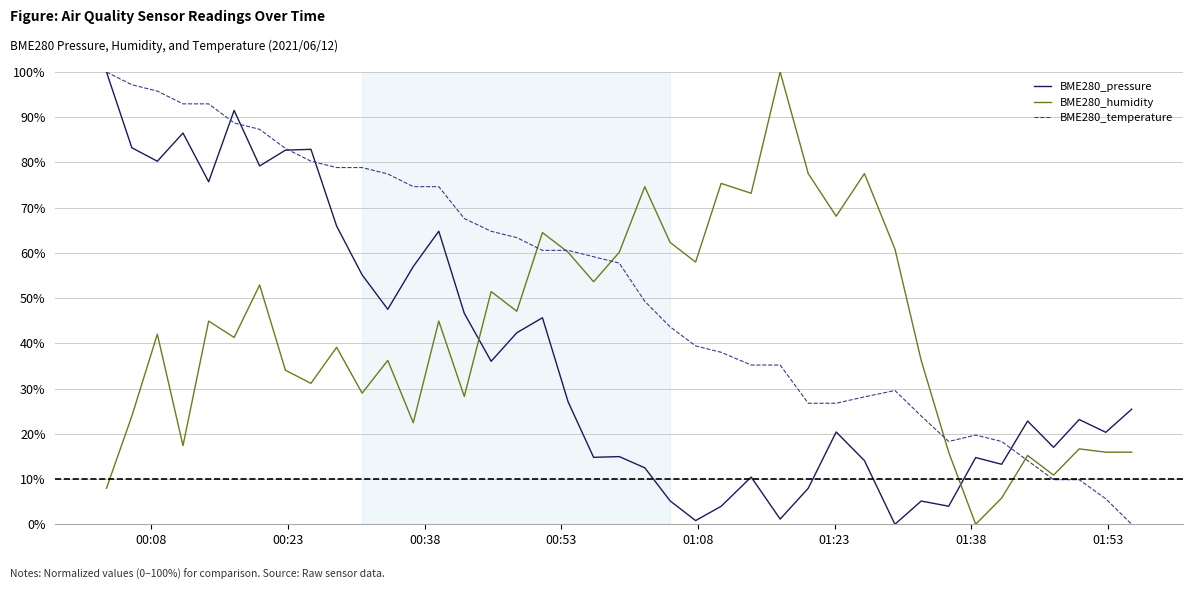

What is the average value of the BME280_pressure series?

37.6